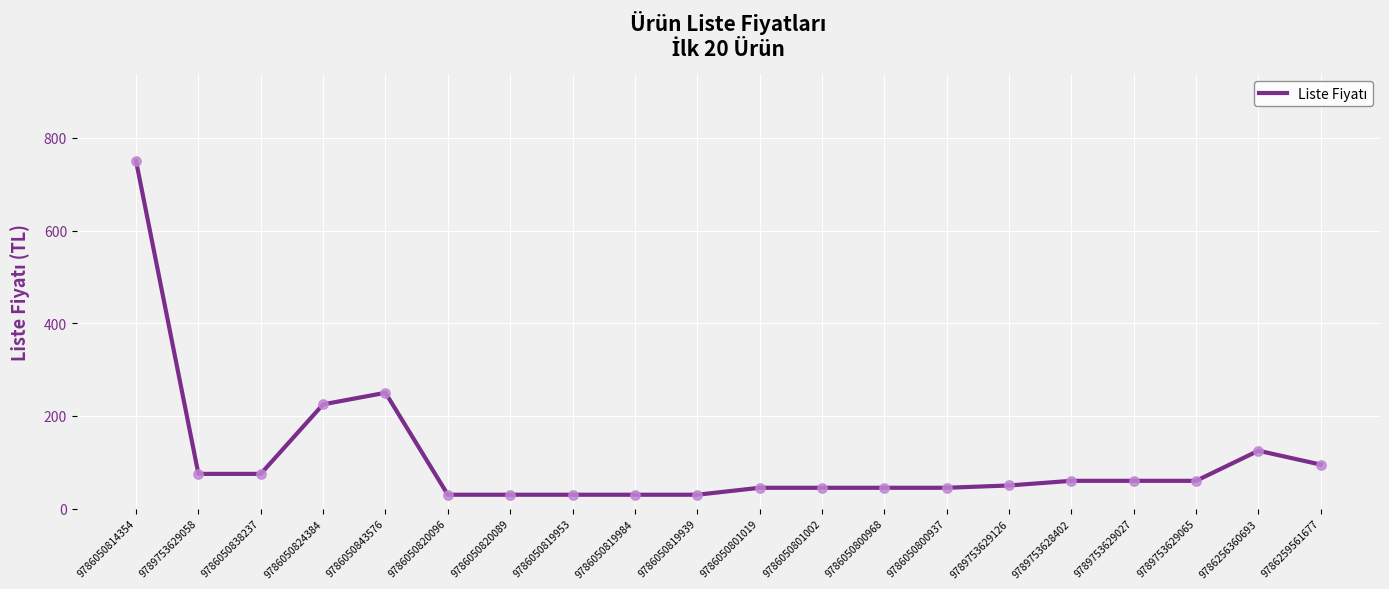

Approximately how many times larger is the value at 9789753629027 compared to 9789753629058?

0.8